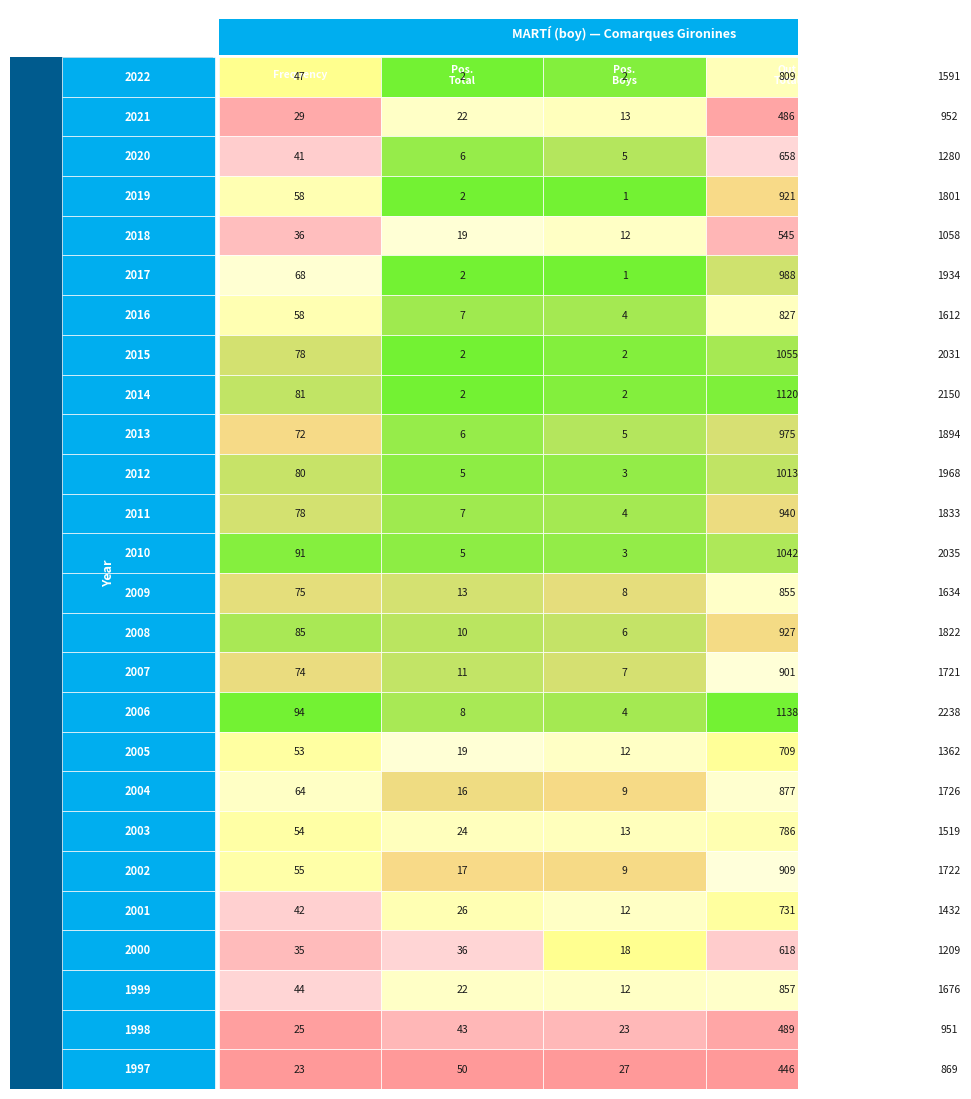

What is the difference between the maximum and second lowest values in the 2008 series?

1812